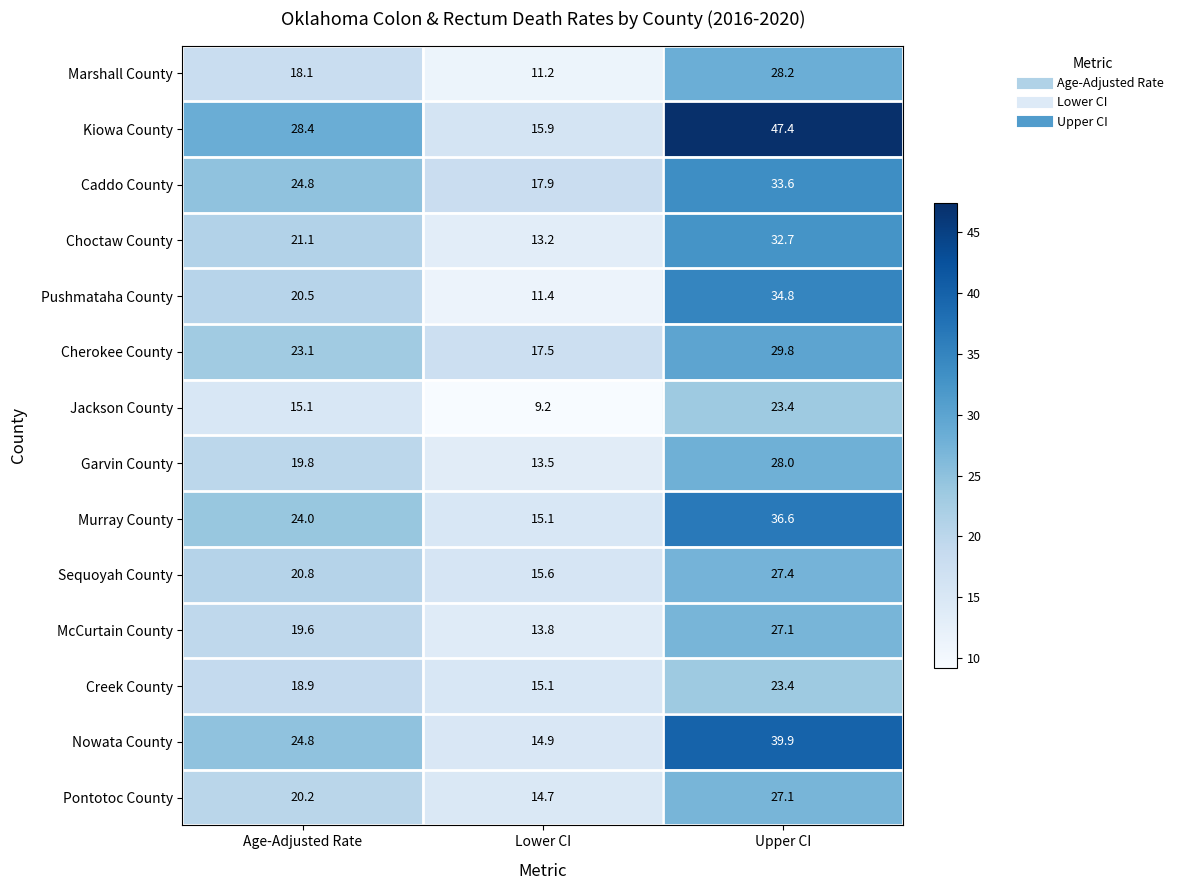

What is the greatest value displayed?

47.4